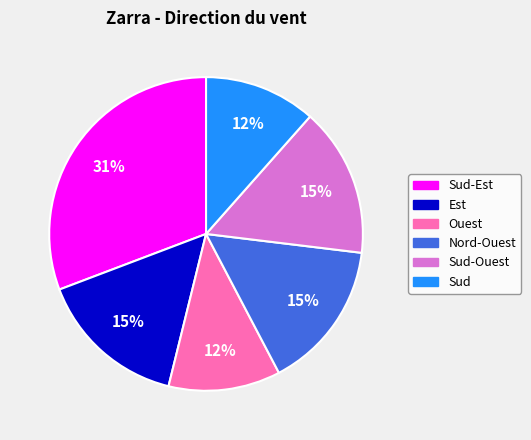

How many segments does this pie chart have?

6